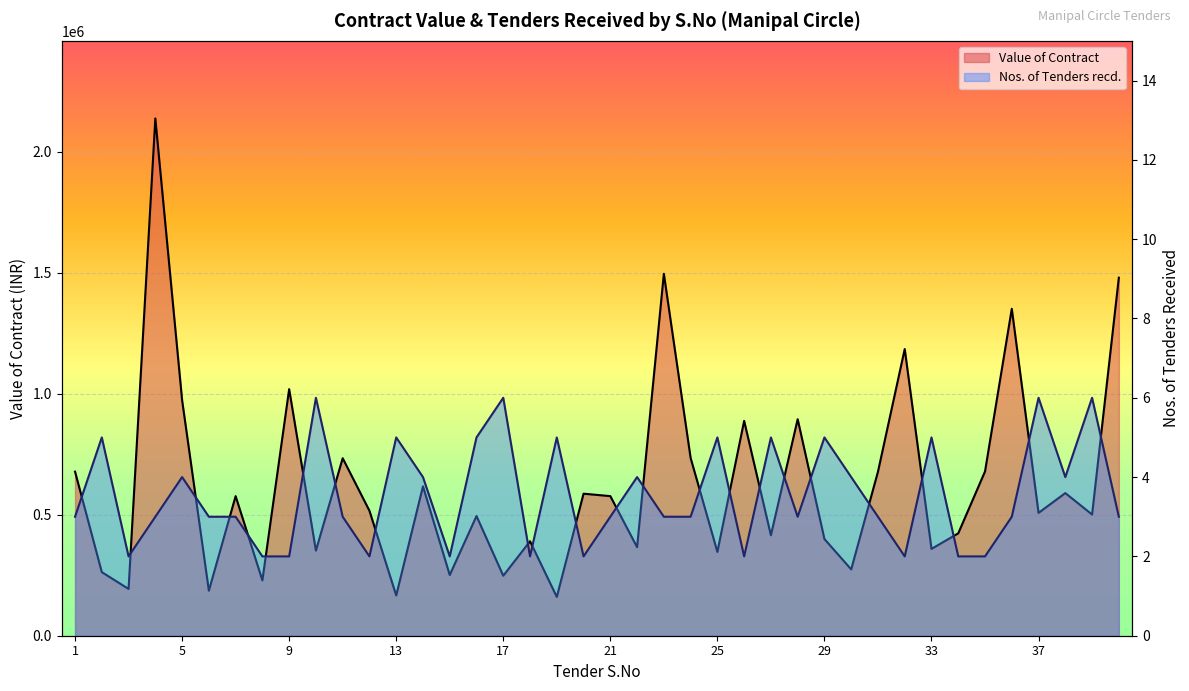

Reading left to right, transcribe all the data shown in this chart.

Value of Contract: 678249	262840	193450	2138325	973923	186316	577000	228900	1019276	351897	733768	516500	166380	617572	251025	494780	248028	390391	160400	587100	577074	366060	1496189	734823	346386	888130	415237	895040	399700	274206	677863	1185100	358920	423270	679000	1351530	507860	589648	501020	1480058
Nos. of Tenders recd.: 3	5	2	3	4	3	3	2	2	6	3	2	5	4	2	5	6	2	5	2	3	4	3	3	5	2	5	3	5	4	3	2	5	2	2	3	6	4	6	3